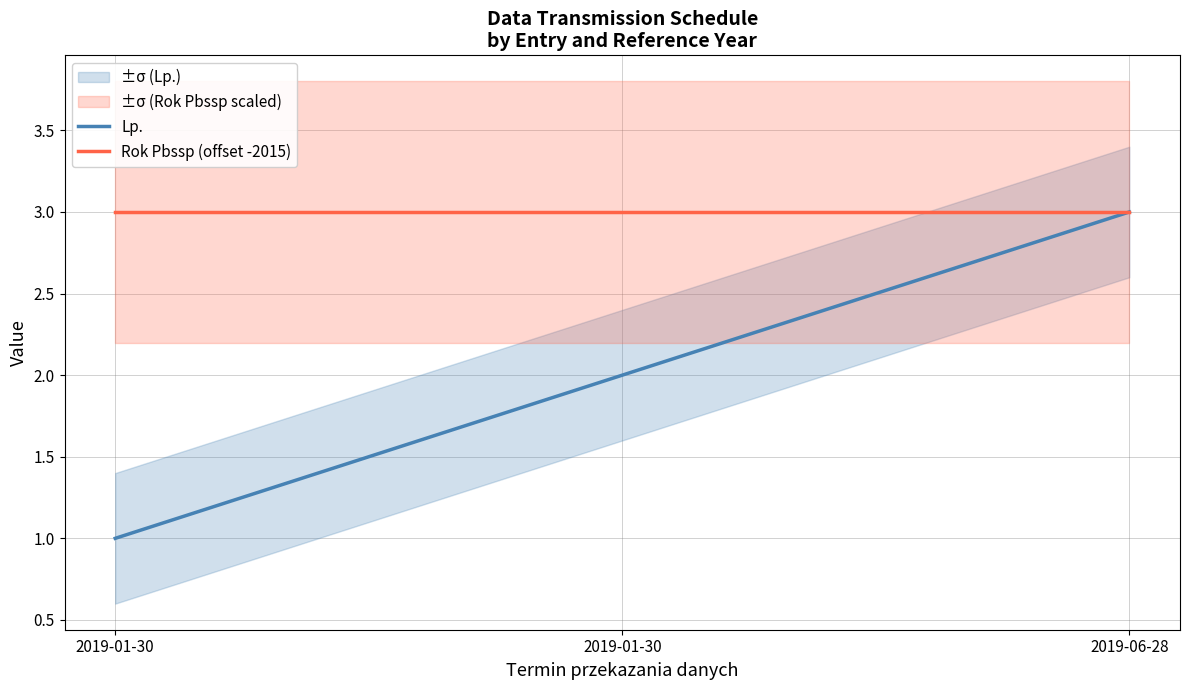

What is the label of the 2nd point from the right?

2019-01-30